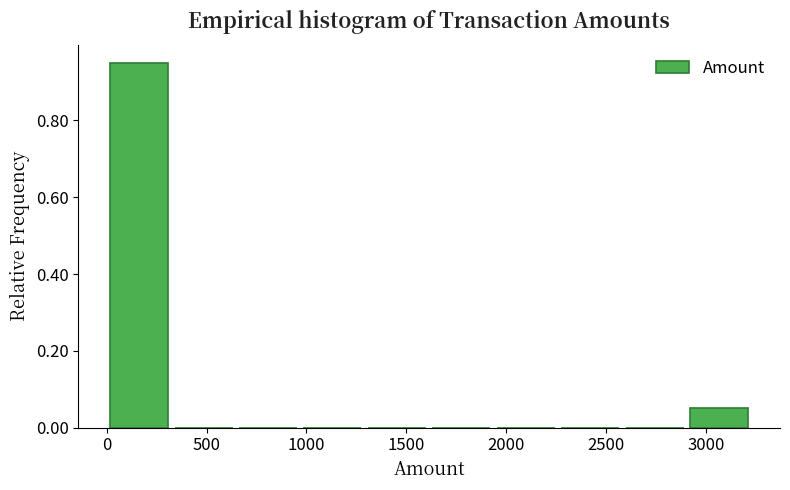

Reading left to right, transcribe this chart: for each bar, give the range it covers on the x-axis and its height. Neither the bar edges nor the heights are printed on the chart, so give them approximately, as read against the axes.

0 to 300: 0.96
300 to 650: 0
650 to 950: 0
950 to 1300: 0
1300 to 1600: 0
1600 to 1950: 0
1950 to 2250: 0
2250 to 2600: 0
2600 to 2900: 0
2900 to 3250: 0.06